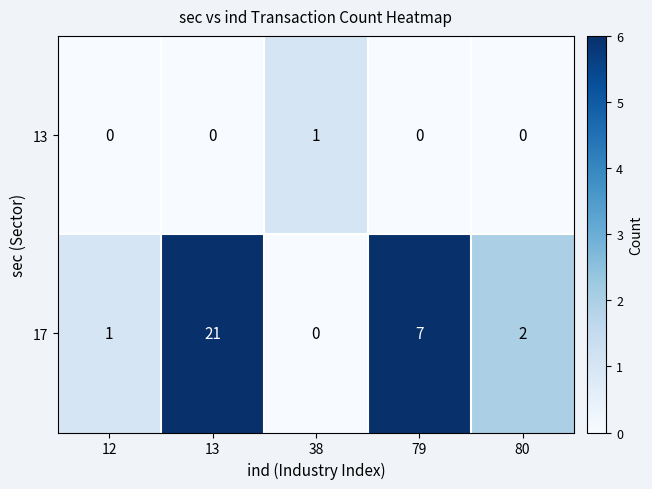

At how many categories does at least one series exceed 9?

1